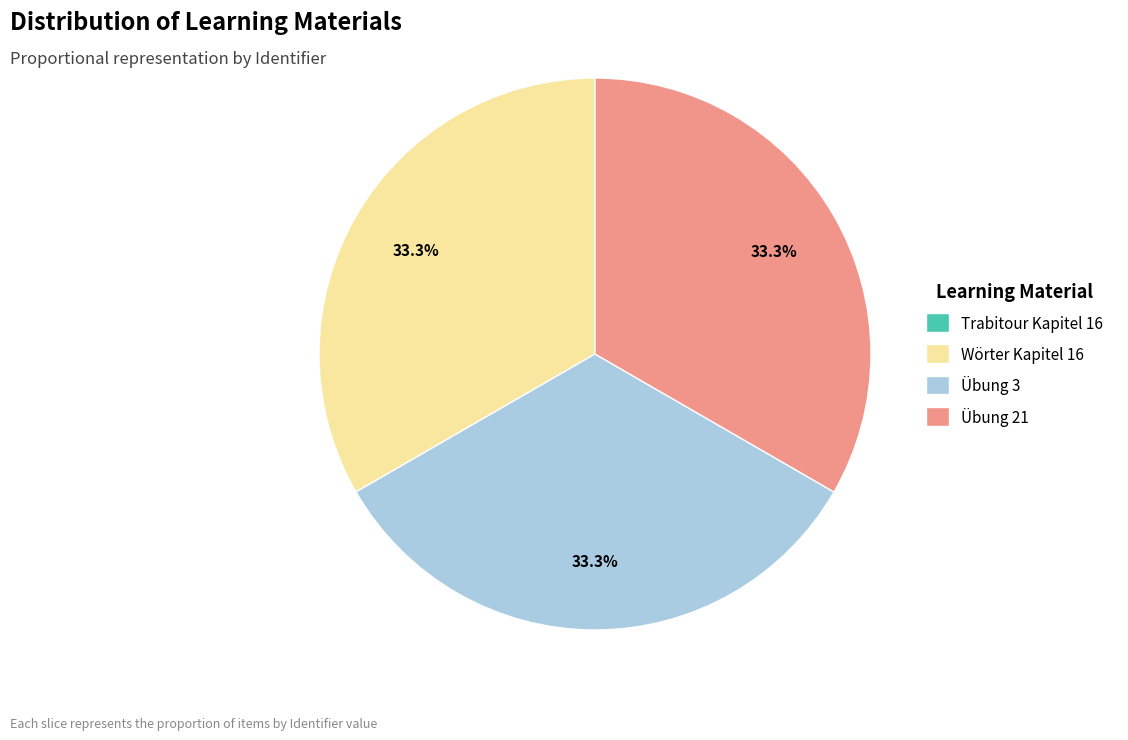

To the nearest percent, what percentage of the pie is Übung 21?

33%